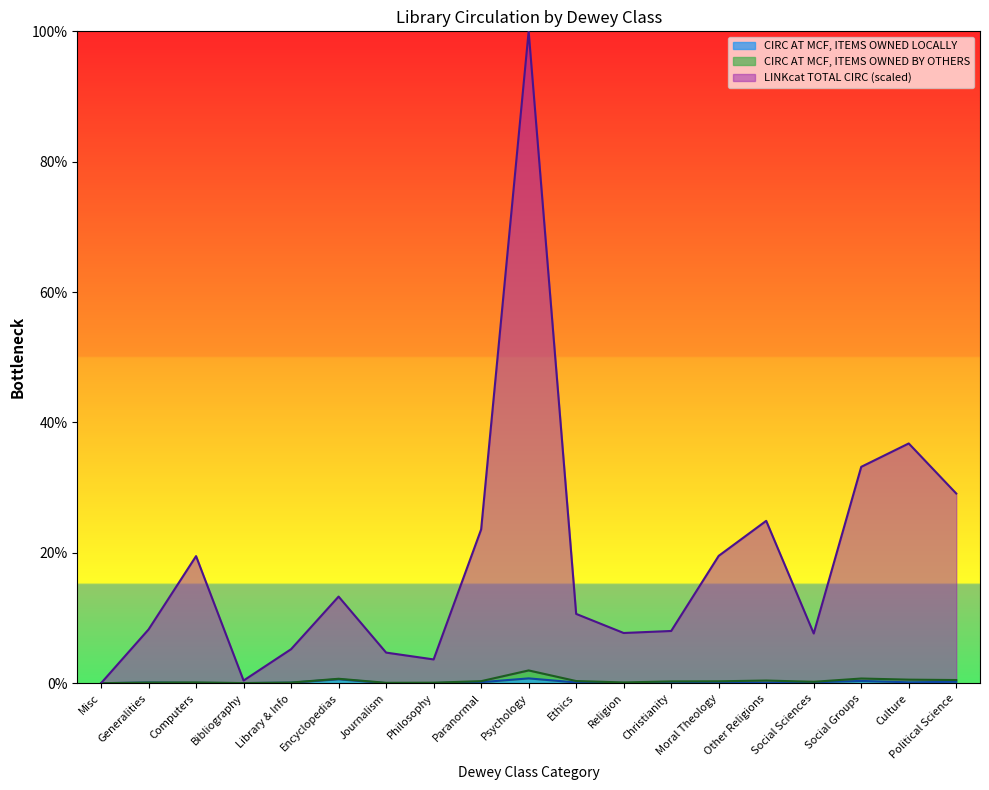

Which series has the widest spread of values?

LINKcat TOTAL CIRC